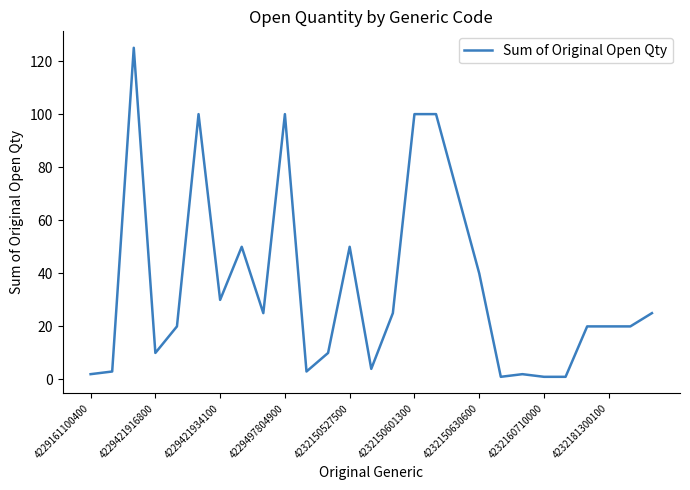

What is the difference between the second highest and minimum values?

99